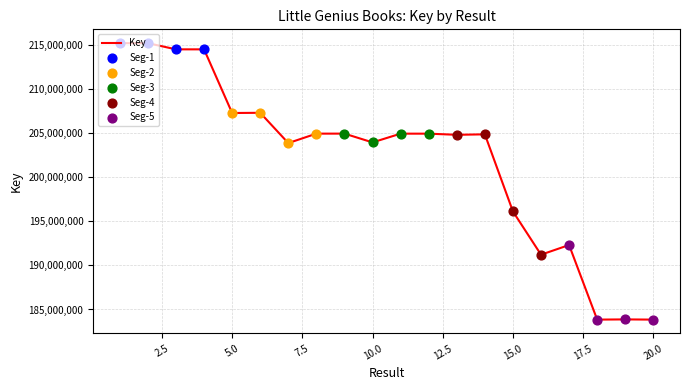

What is the difference between the maximum and minimum values?

31333870